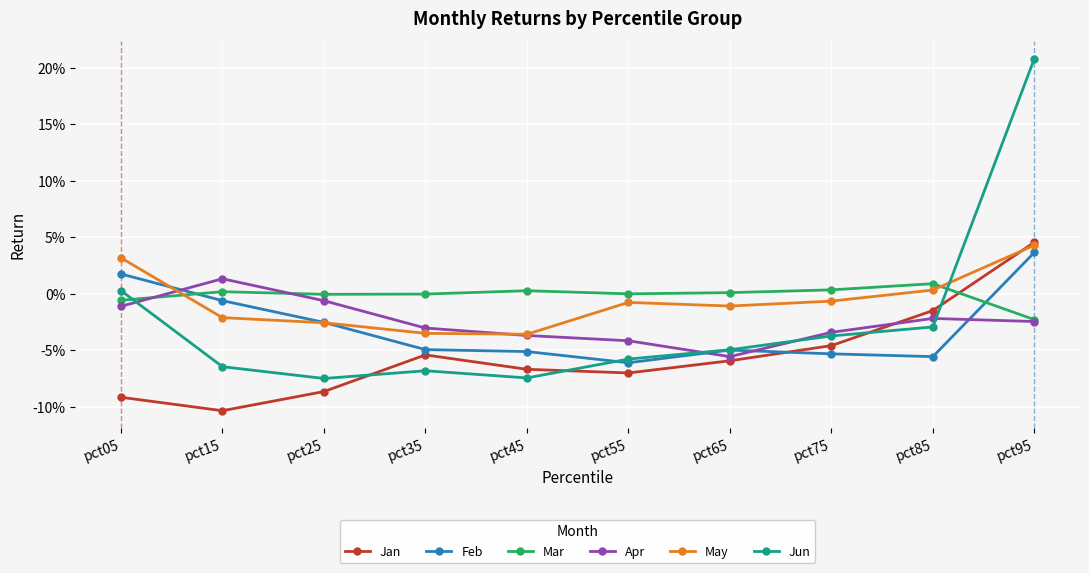

Does the chart have visible grid lines?

Yes